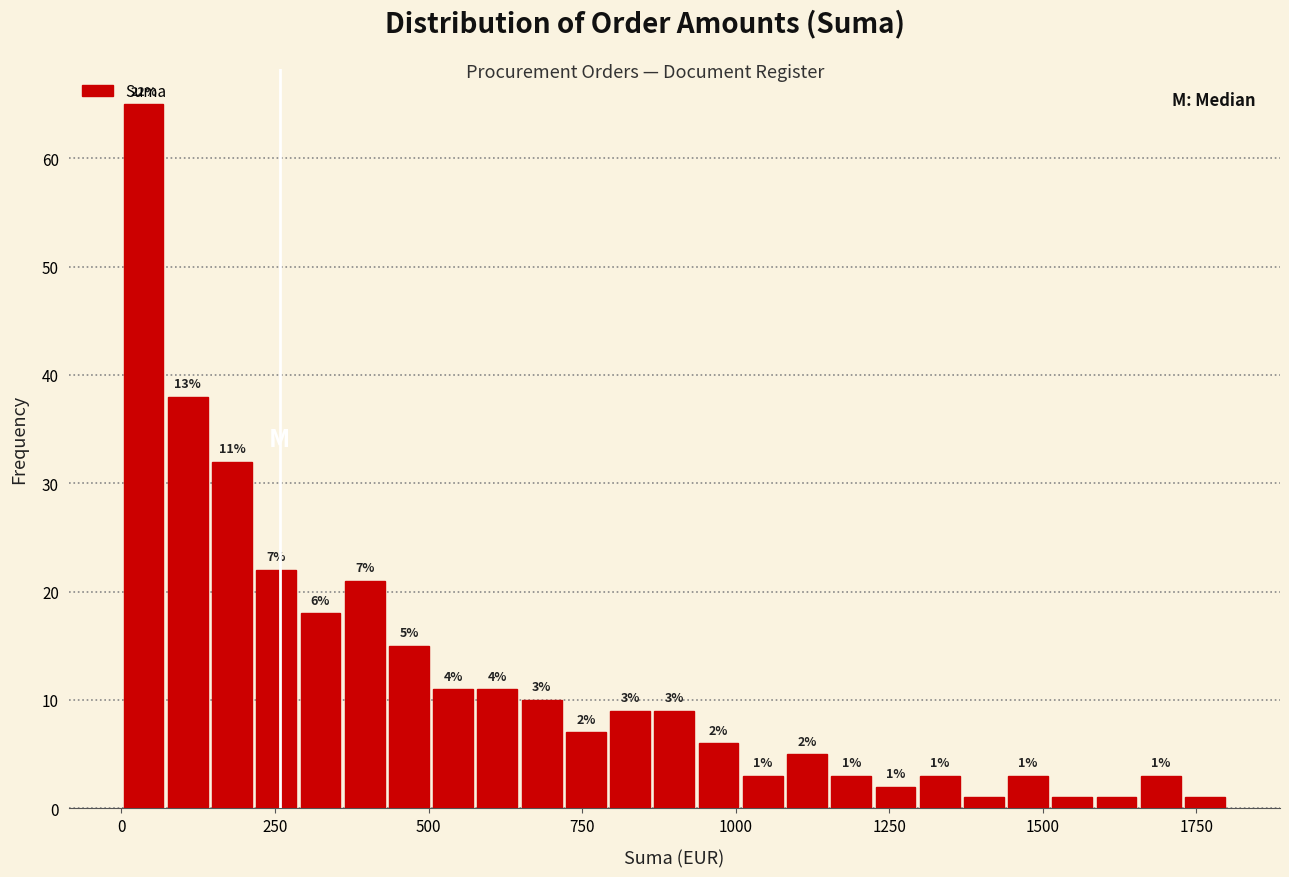

Around what value on the x-axis is the tallest bar? Give the approximate position of its centre, as read against the axis.

50